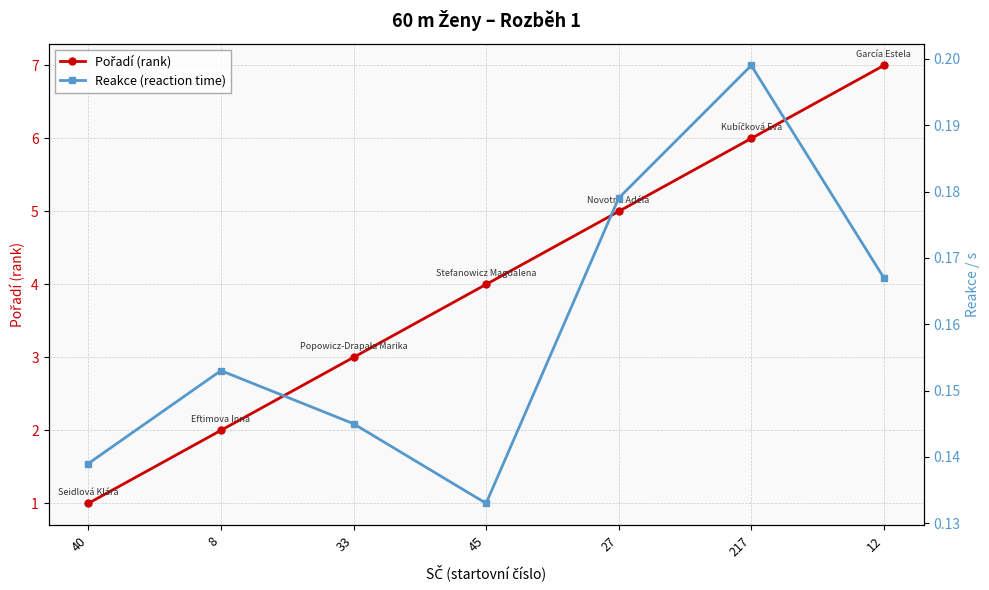

What is the spread (max minus min) of values at 12?

6.8